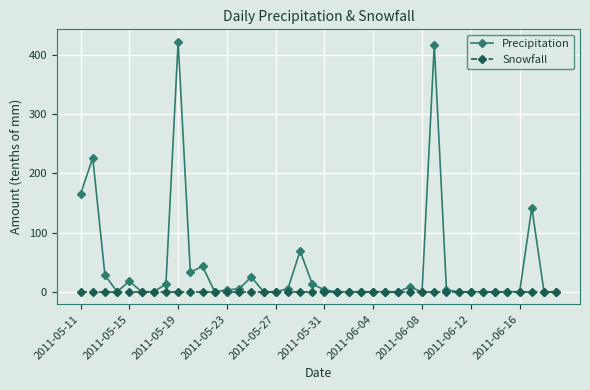

What is the maximum value shown in the chart?

422